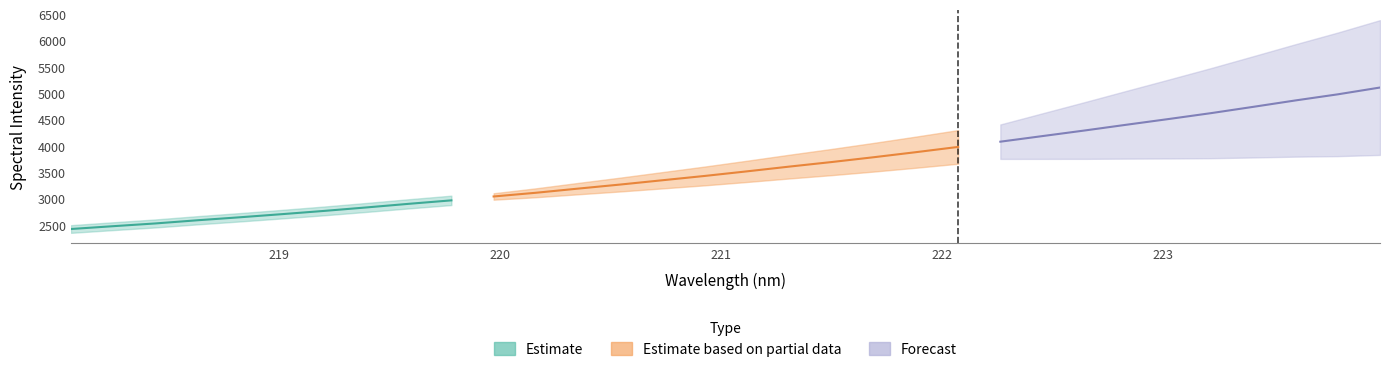

Is this an area chart (filled region under the line)?

No